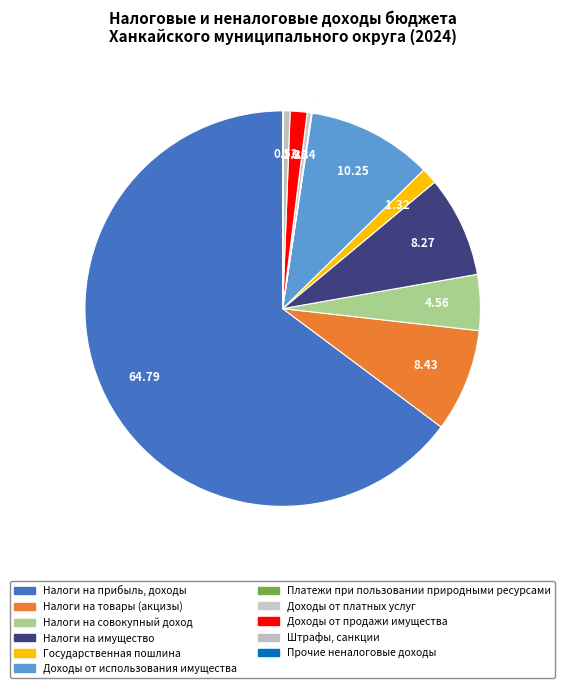

True or false: Государственная пошлина accounts for 1% of the total.

True